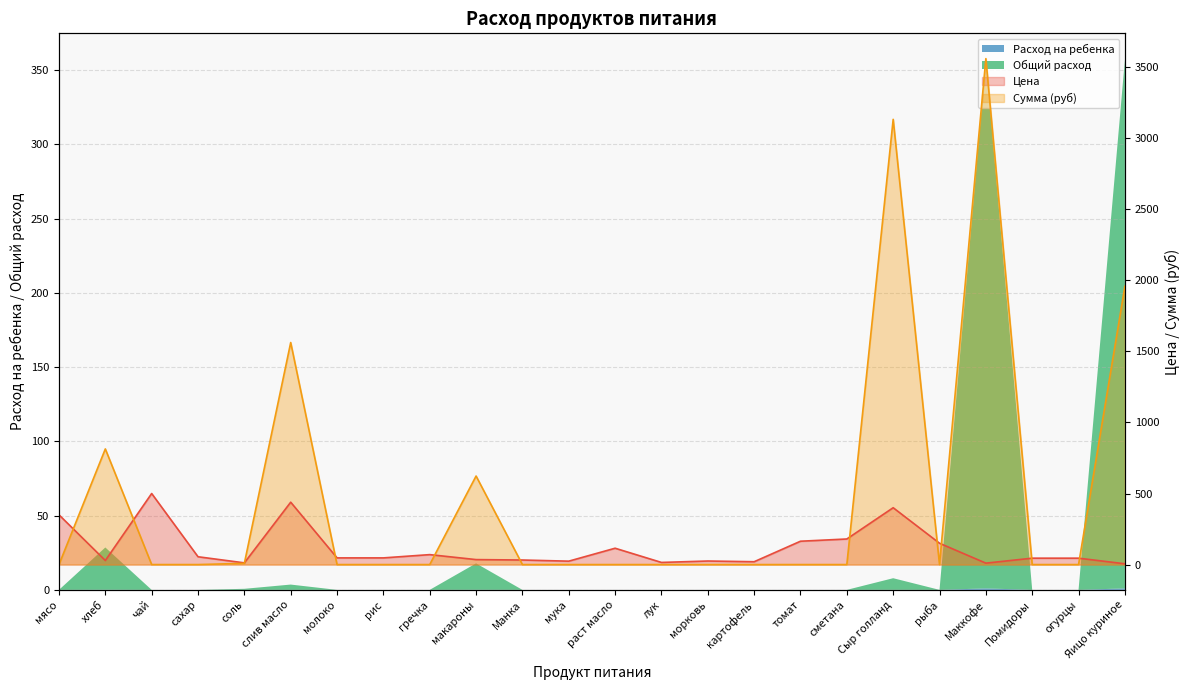

Which has a higher value, Сыр голланд or Маккофе?

Сыр голланд